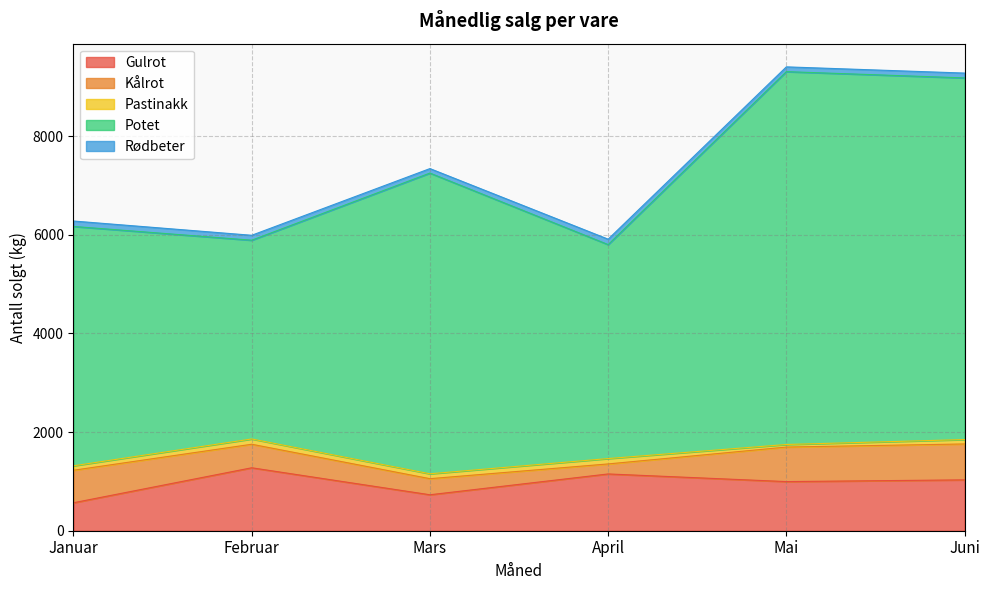

At which category does Gulrot reach its first local valley?

Mars